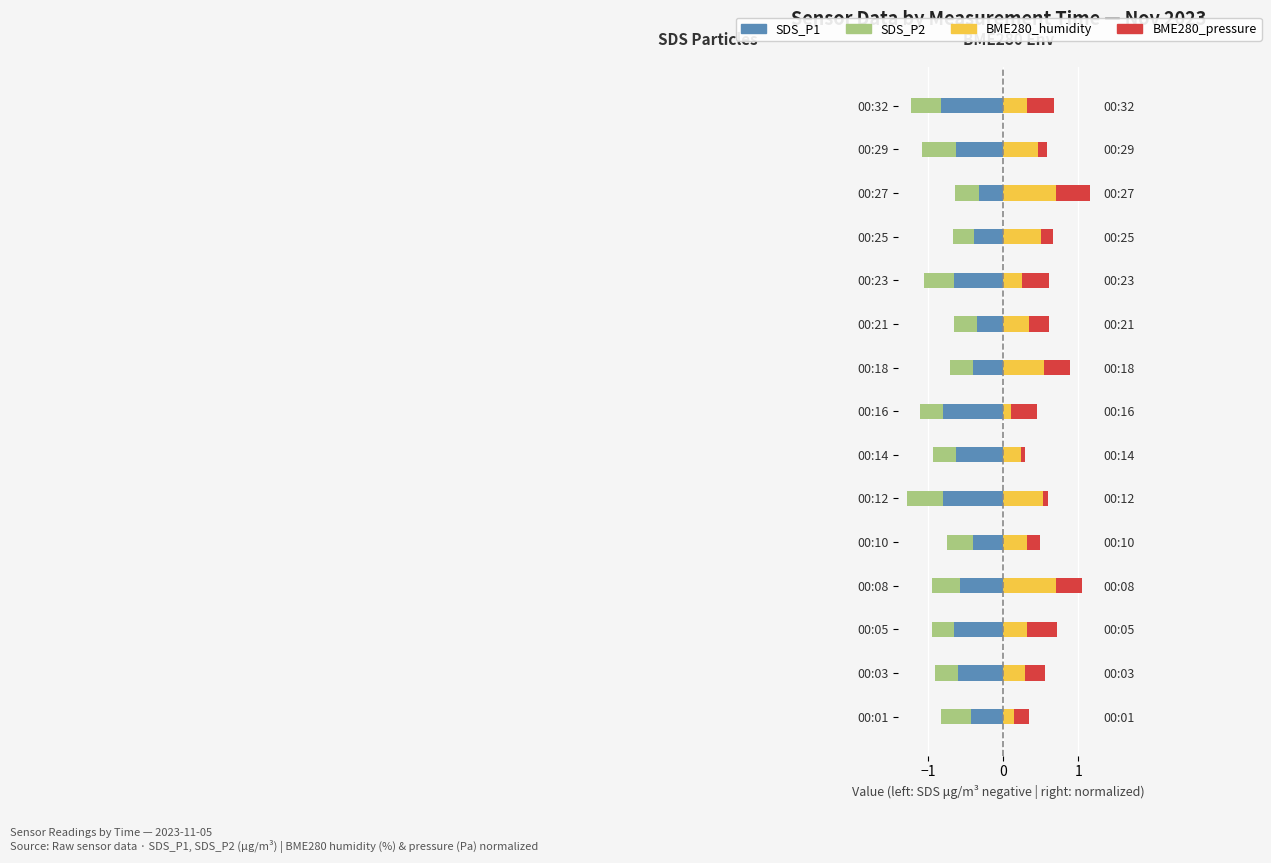

Which series has the largest total across all categories?

BME280_humidity (norm)